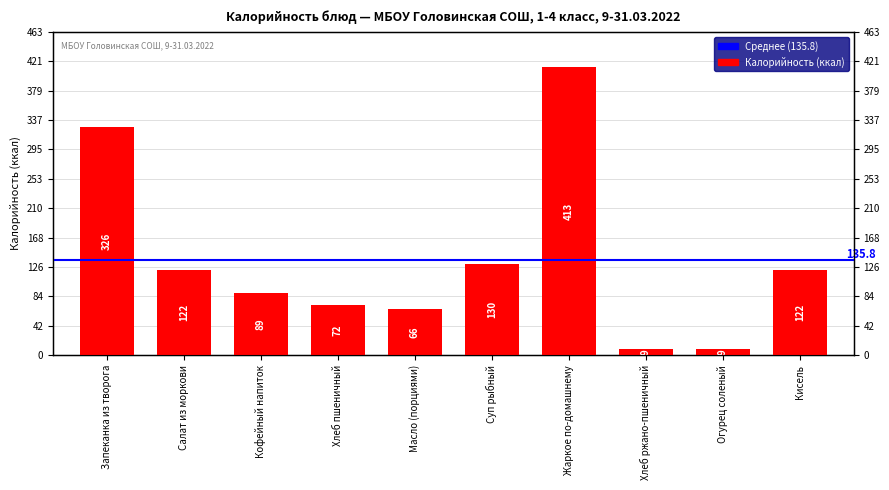

Where is the data nearest to the value 211?

Суп рыбный